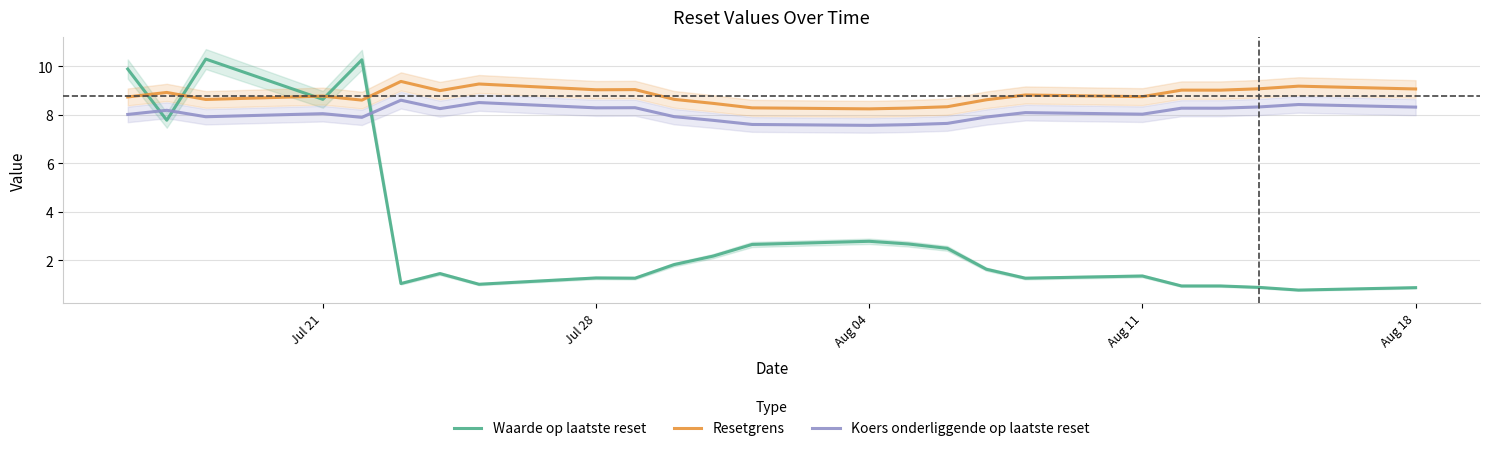

What is the minimum value for Koers onderliggende op laatste reset?

7.6